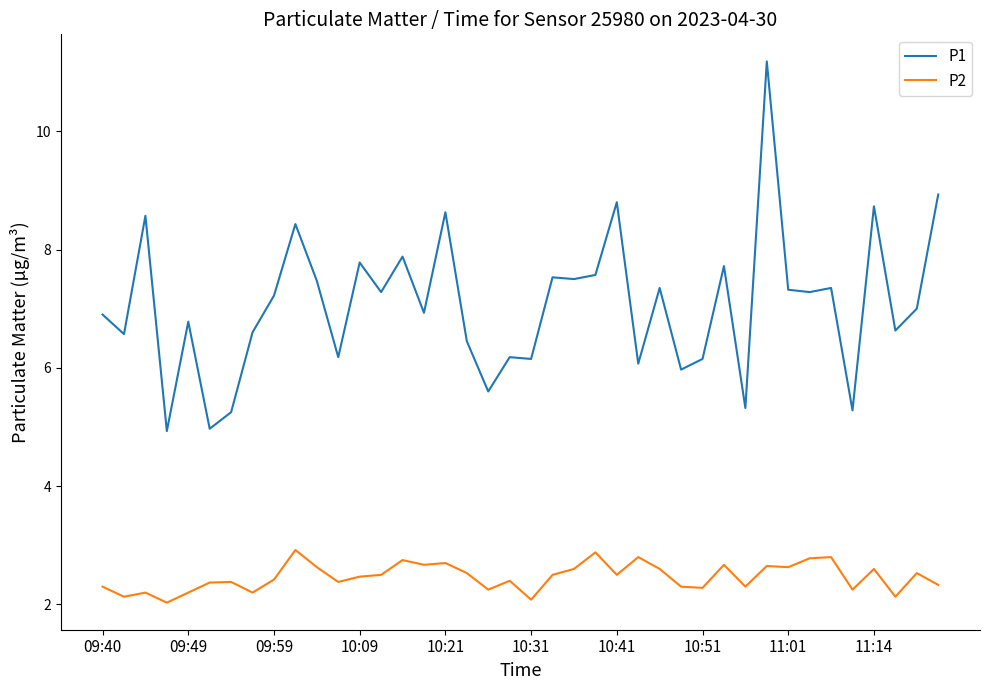

True or false: P2 has more than 0 points higher than both neighbors.

True